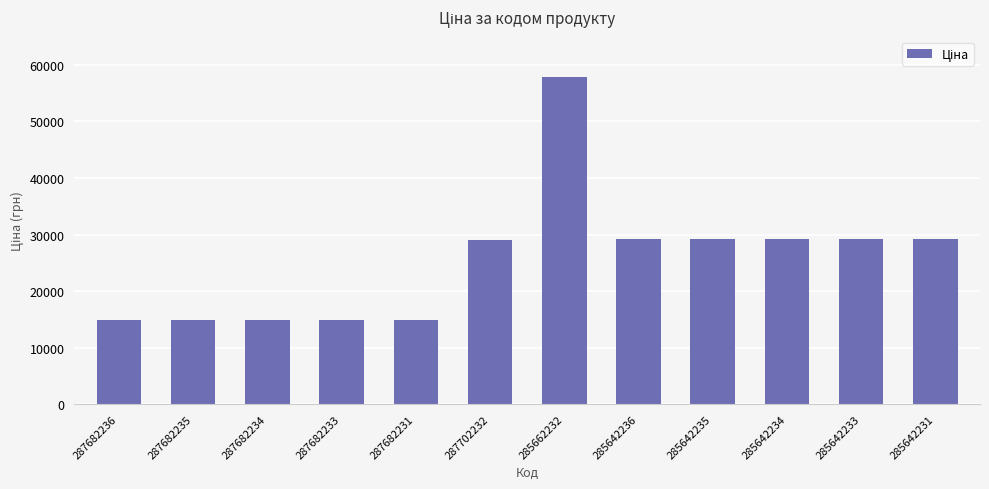

What is the greatest value displayed?

57826.2